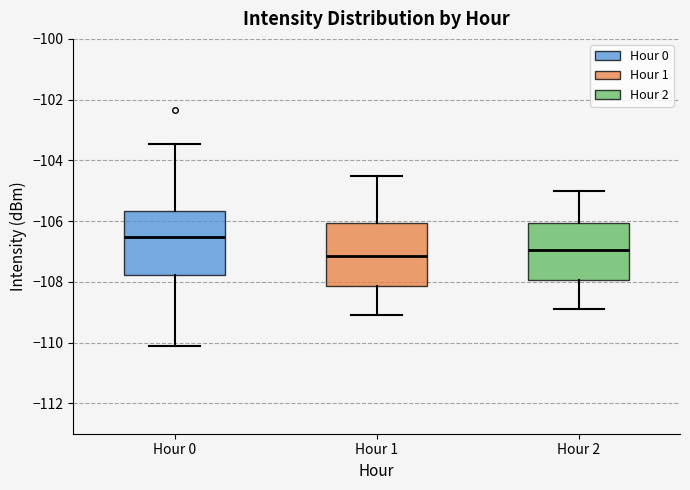

Which box's median line is the highest?

Hour 0